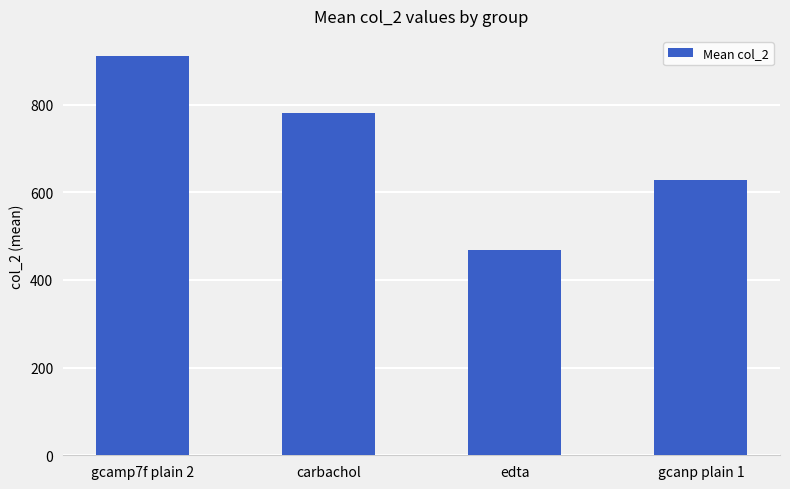

How many bars are there in total?

4